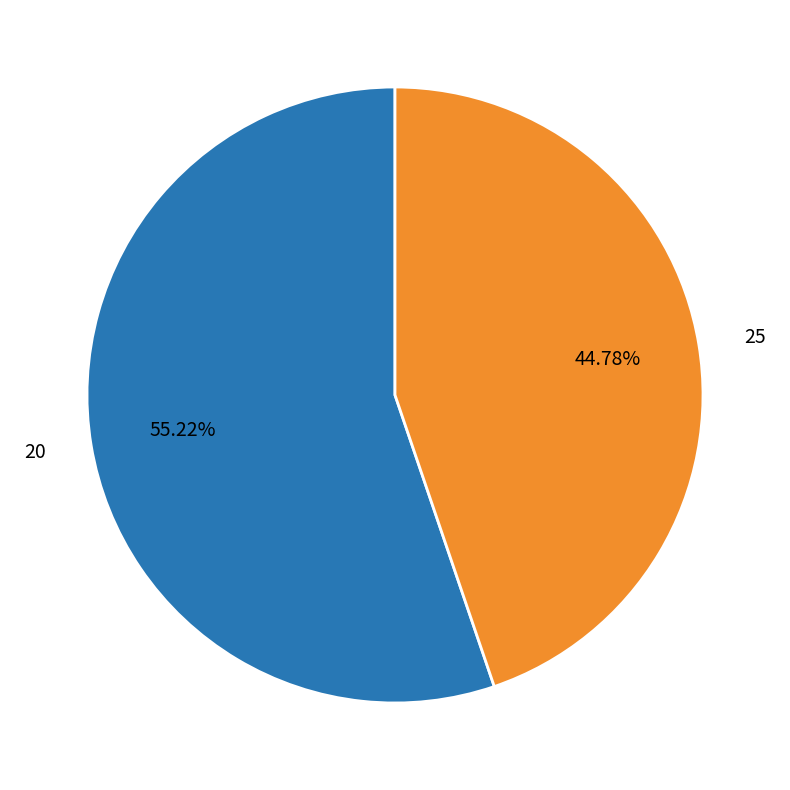

To the nearest percent, what is the combined percentage of 25 and 20?

100%